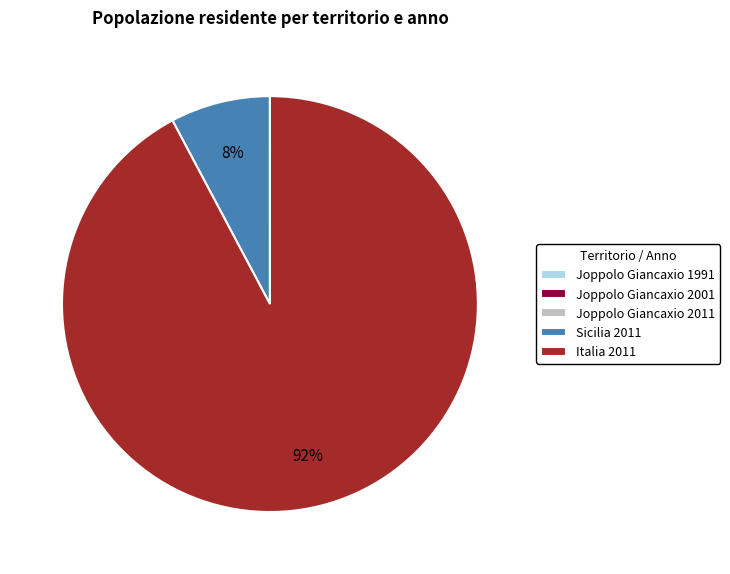

Do Sicilia 2011 and Italia 2011 together represent more than half of the pie?

Yes